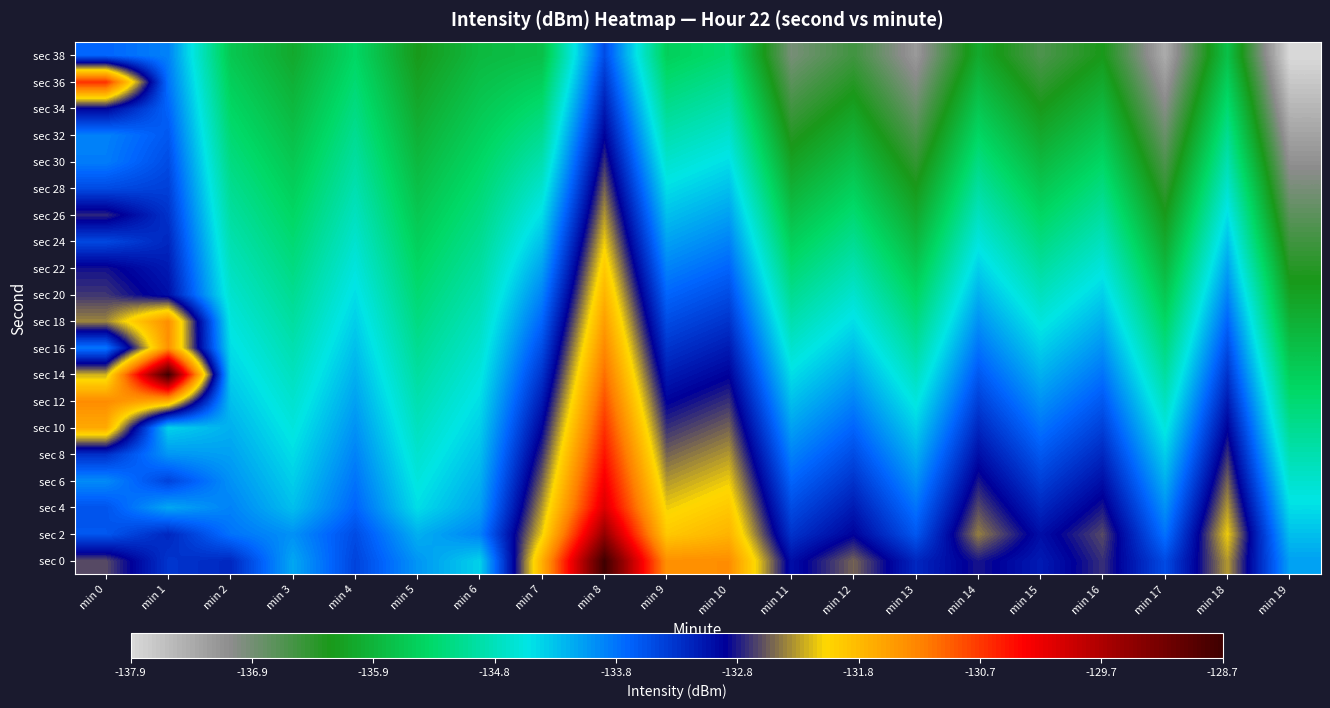

Reading right to left, list all the values displayed in this chart.

sec 0: min 19=-134.1	min 18=-132.3	min 17=-133.5	min 16=-132.7	min 15=-133.1	min 14=-132.8	min 13=-133.2	min 12=-132.5	min 11=-133.0	min 10=-131.4	min 9=-131.4	min 8=-128.7	min 7=-131.7	min 6=-134.4	min 5=-134.0	min 4=-133.4	min 3=-134.1	min 2=-133.2	min 1=-133.3	min 0=-132.6
sec 2: min 19=-134.3	min 18=-132.1	min 17=-133.8	min 16=-132.6	min 15=-133.0	min 14=-132.4	min 13=-133.6	min 12=-132.9	min 11=-133.3	min 10=-131.7	min 9=-131.9	min 8=-129.5	min 7=-132.1	min 6=-133.9	min 5=-134.2	min 4=-133.5	min 3=-134.0	min 2=-133.8	min 1=-133.2	min 0=-133.6
sec 4: min 19=-134.5	min 18=-132.3	min 17=-134.0	min 16=-132.8	min 15=-133.2	min 14=-132.6	min 13=-133.8	min 12=-133.1	min 11=-133.5	min 10=-131.9	min 9=-132.1	min 8=-130.1	min 7=-132.3	min 6=-134.1	min 5=-134.5	min 4=-133.7	min 3=-134.3	min 2=-133.9	min 1=-134.1	min 0=-133.6
sec 6: min 19=-134.7	min 18=-132.5	min 17=-134.2	min 16=-133.0	min 15=-133.4	min 14=-132.8	min 13=-134.0	min 12=-133.3	min 11=-133.7	min 10=-132.1	min 9=-132.3	min 8=-130.3	min 7=-132.5	min 6=-134.2	min 5=-134.6	min 4=-133.8	min 3=-134.4	min 2=-134.0	min 1=-133.4	min 0=-134.0
sec 8: min 19=-134.9	min 18=-132.7	min 17=-134.4	min 16=-133.2	min 15=-133.6	min 14=-133.0	min 13=-134.2	min 12=-133.5	min 11=-133.9	min 10=-132.3	min 9=-132.5	min 8=-130.5	min 7=-132.7	min 6=-134.3	min 5=-134.7	min 4=-133.9	min 3=-134.5	min 2=-134.1	min 1=-134.0	min 0=-133.3
sec 10: min 19=-135.1	min 18=-132.9	min 17=-134.6	min 16=-133.4	min 15=-133.8	min 14=-133.2	min 13=-134.4	min 12=-133.7	min 11=-134.1	min 10=-132.5	min 9=-132.7	min 8=-130.7	min 7=-132.9	min 6=-134.4	min 5=-134.8	min 4=-134.0	min 3=-134.6	min 2=-134.2	min 1=-134.4	min 0=-131.6
sec 12: min 19=-135.3	min 18=-133.1	min 17=-134.8	min 16=-133.6	min 15=-134.0	min 14=-133.4	min 13=-134.6	min 12=-133.9	min 11=-134.3	min 10=-132.7	min 9=-132.9	min 8=-130.9	min 7=-133.1	min 6=-134.5	min 5=-134.9	min 4=-134.1	min 3=-134.7	min 2=-134.3	min 1=-131.7	min 0=-131.3
sec 14: min 19=-135.5	min 18=-133.3	min 17=-135.0	min 16=-133.8	min 15=-134.2	min 14=-133.6	min 13=-134.8	min 12=-134.1	min 11=-134.5	min 10=-132.9	min 9=-133.1	min 8=-131.1	min 7=-133.3	min 6=-134.6	min 5=-135.0	min 4=-134.2	min 3=-134.8	min 2=-134.4	min 1=-128.7	min 0=-132.2
sec 16: min 19=-135.7	min 18=-133.5	min 17=-135.2	min 16=-134.0	min 15=-134.4	min 14=-133.8	min 13=-135.0	min 12=-134.3	min 11=-134.7	min 10=-133.1	min 9=-133.3	min 8=-131.3	min 7=-133.5	min 6=-134.7	min 5=-135.1	min 4=-134.3	min 3=-134.9	min 2=-134.5	min 1=-131.4	min 0=-133.8
sec 18: min 19=-135.9	min 18=-133.7	min 17=-135.4	min 16=-134.2	min 15=-134.6	min 14=-134.0	min 13=-135.2	min 12=-134.5	min 11=-134.9	min 10=-133.3	min 9=-133.5	min 8=-131.5	min 7=-133.7	min 6=-134.8	min 5=-135.2	min 4=-134.4	min 3=-135.0	min 2=-134.6	min 1=-131.4	min 0=-132.4
sec 20: min 19=-136.1	min 18=-133.9	min 17=-135.6	min 16=-134.4	min 15=-134.8	min 14=-134.2	min 13=-135.4	min 12=-134.7	min 11=-135.1	min 10=-133.5	min 9=-133.7	min 8=-131.7	min 7=-133.9	min 6=-134.9	min 5=-135.3	min 4=-134.5	min 3=-135.1	min 2=-134.7	min 1=-133.0	min 0=-132.7
sec 22: min 19=-136.3	min 18=-134.1	min 17=-135.8	min 16=-134.6	min 15=-135.0	min 14=-134.4	min 13=-135.6	min 12=-134.9	min 11=-135.3	min 10=-133.7	min 9=-133.9	min 8=-131.9	min 7=-134.1	min 6=-135.0	min 5=-135.4	min 4=-134.6	min 3=-135.2	min 2=-134.8	min 1=-133.1	min 0=-132.8
sec 24: min 19=-136.5	min 18=-134.3	min 17=-136.0	min 16=-134.8	min 15=-135.2	min 14=-134.6	min 13=-135.8	min 12=-135.1	min 11=-135.5	min 10=-133.9	min 9=-134.1	min 8=-132.1	min 7=-134.3	min 6=-135.1	min 5=-135.5	min 4=-134.7	min 3=-135.3	min 2=-134.9	min 1=-133.2	min 0=-133.5
sec 26: min 19=-136.7	min 18=-134.5	min 17=-136.2	min 16=-135.0	min 15=-135.4	min 14=-134.8	min 13=-136.0	min 12=-135.3	min 11=-135.7	min 10=-134.1	min 9=-134.3	min 8=-132.3	min 7=-134.5	min 6=-135.2	min 5=-135.6	min 4=-134.8	min 3=-135.4	min 2=-135.0	min 1=-133.3	min 0=-132.7
sec 28: min 19=-136.9	min 18=-134.7	min 17=-136.4	min 16=-135.2	min 15=-135.6	min 14=-135.0	min 13=-136.2	min 12=-135.5	min 11=-135.9	min 10=-134.3	min 9=-134.5	min 8=-132.5	min 7=-134.7	min 6=-135.3	min 5=-135.7	min 4=-134.9	min 3=-135.5	min 2=-135.1	min 1=-133.4	min 0=-133.5
sec 30: min 19=-137.1	min 18=-134.9	min 17=-136.6	min 16=-135.4	min 15=-135.8	min 14=-135.2	min 13=-136.4	min 12=-135.7	min 11=-136.1	min 10=-134.5	min 9=-134.7	min 8=-132.7	min 7=-134.9	min 6=-135.4	min 5=-135.8	min 4=-135.0	min 3=-135.6	min 2=-135.2	min 1=-133.5	min 0=-133.9
sec 32: min 19=-137.3	min 18=-135.1	min 17=-136.8	min 16=-135.6	min 15=-136.0	min 14=-135.4	min 13=-136.6	min 12=-135.9	min 11=-136.3	min 10=-134.7	min 9=-134.9	min 8=-132.9	min 7=-135.1	min 6=-135.5	min 5=-135.9	min 4=-135.1	min 3=-135.7	min 2=-135.3	min 1=-133.6	min 0=-133.9
sec 34: min 19=-137.5	min 18=-135.3	min 17=-137.0	min 16=-135.8	min 15=-136.2	min 14=-135.6	min 13=-136.8	min 12=-136.1	min 11=-136.5	min 10=-134.9	min 9=-135.1	min 8=-133.1	min 7=-135.3	min 6=-135.6	min 5=-136.0	min 4=-135.2	min 3=-135.8	min 2=-135.4	min 1=-133.7	min 0=-132.9
sec 36: min 19=-137.7	min 18=-135.5	min 17=-137.2	min 16=-136.0	min 15=-136.4	min 14=-135.8	min 13=-137.0	min 12=-136.3	min 11=-136.7	min 10=-135.1	min 9=-135.3	min 8=-133.3	min 7=-135.5	min 6=-135.7	min 5=-136.1	min 4=-135.3	min 3=-135.9	min 2=-135.5	min 1=-133.8	min 0=-130.7
sec 38: min 19=-137.9	min 18=-135.7	min 17=-137.4	min 16=-136.2	min 15=-136.6	min 14=-136.0	min 13=-137.2	min 12=-136.5	min 11=-136.9	min 10=-135.3	min 9=-135.5	min 8=-133.5	min 7=-135.7	min 6=-135.8	min 5=-136.2	min 4=-135.4	min 3=-136.0	min 2=-135.6	min 1=-133.9	min 0=-133.7